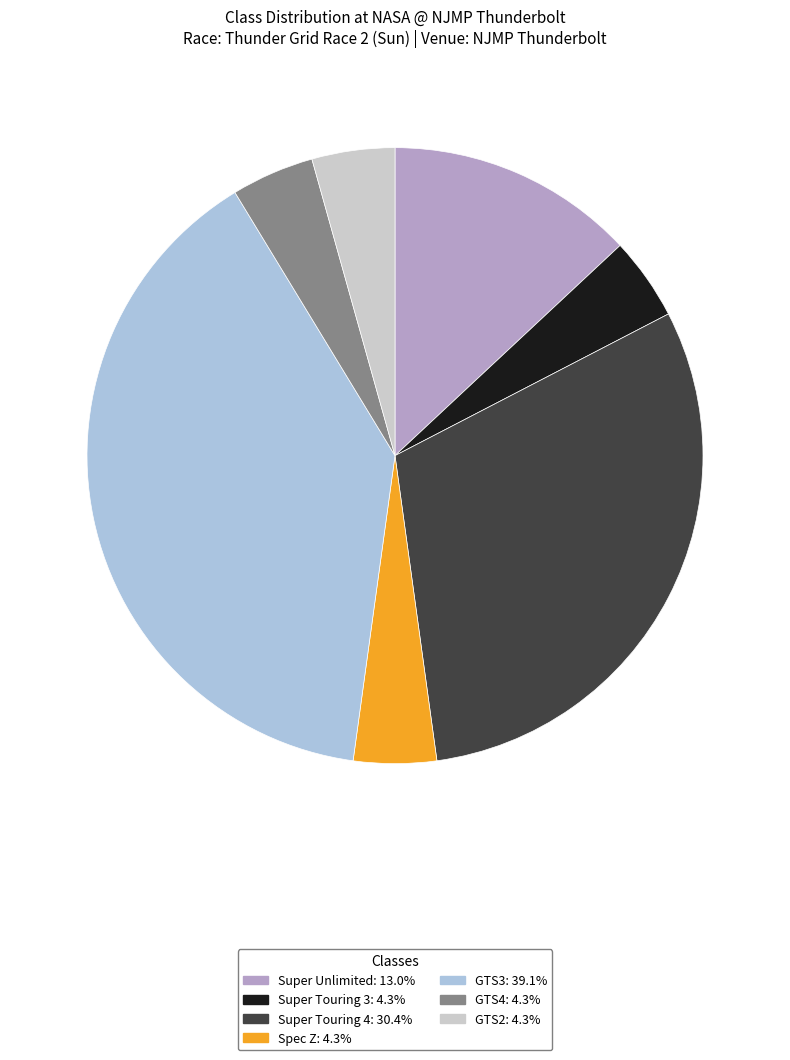

How many slices are in this pie chart?

7